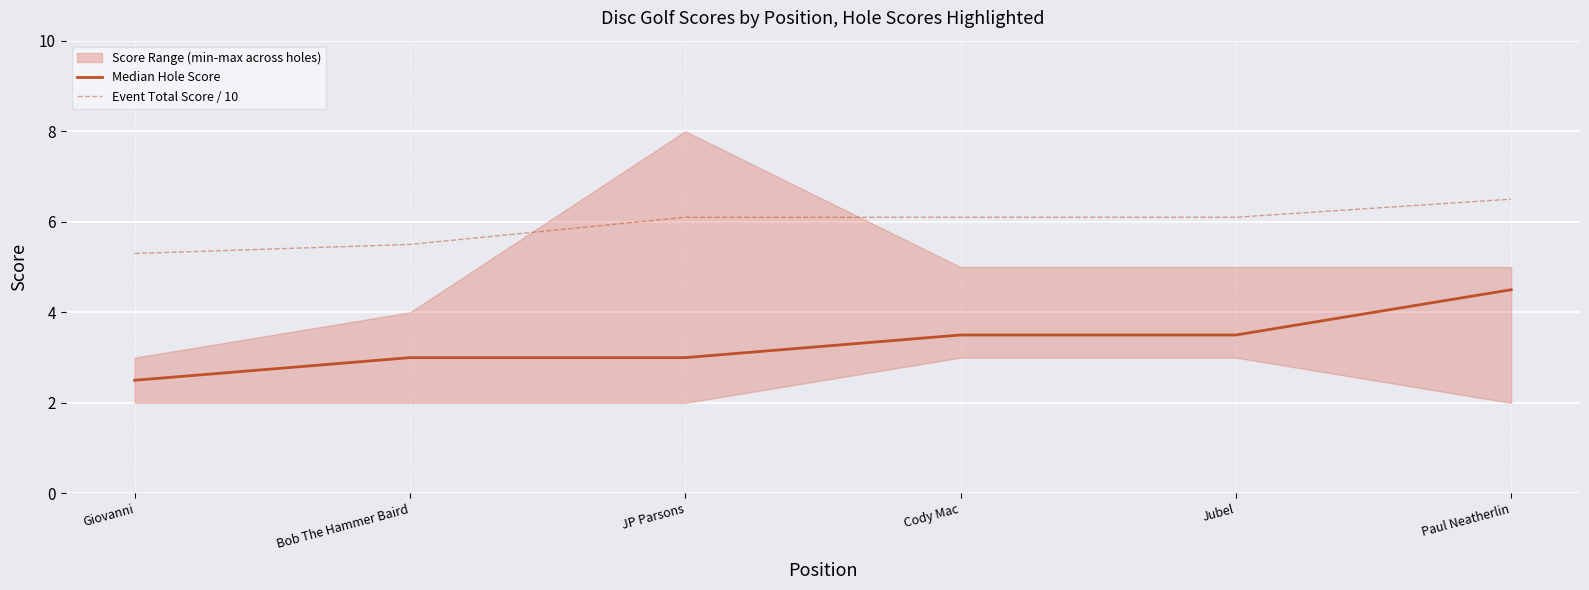

Where is Event Total Score / 10 nearest to the value 5?

Giovanni